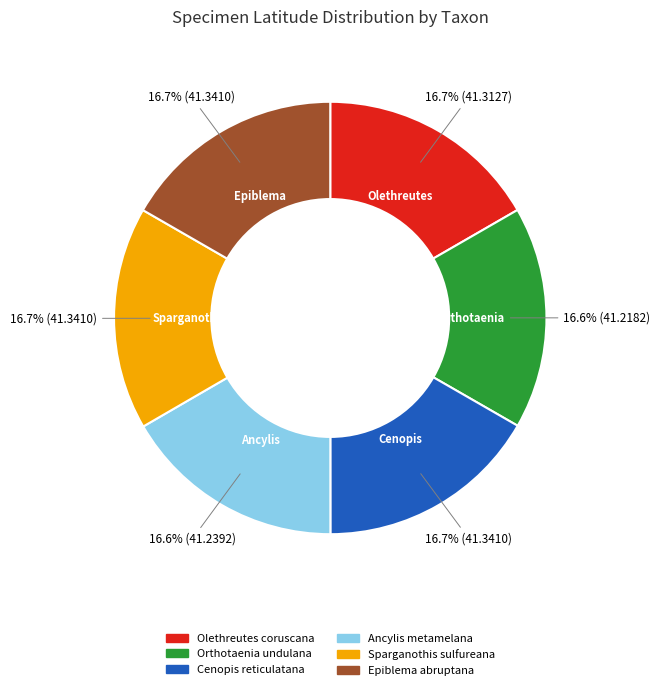

How many slices are in this pie chart?

6